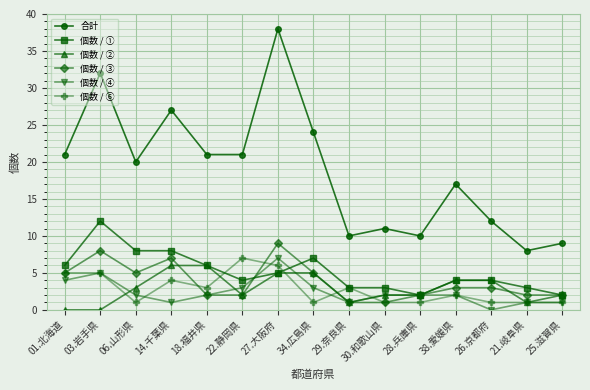

True or false: 個数 / ④ and 合計 cross at least once.

False